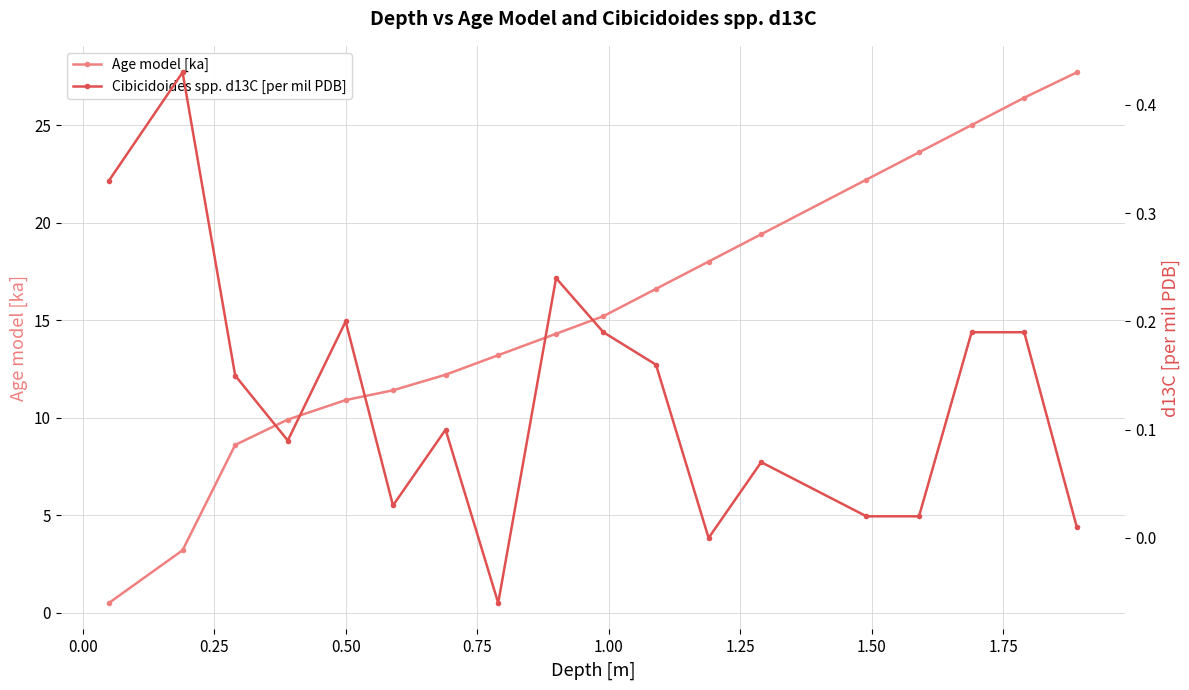

How many values in the Cibicidoides spp. d13C [per mil PDB] series exceed 0?

16